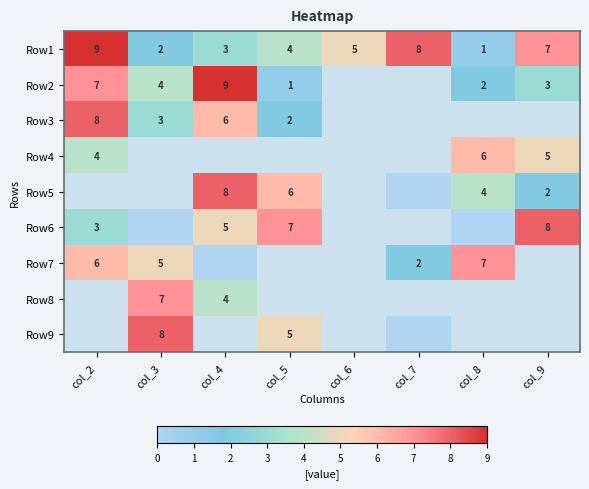

True or false: Row6 has a value of 7 at col_5.

True